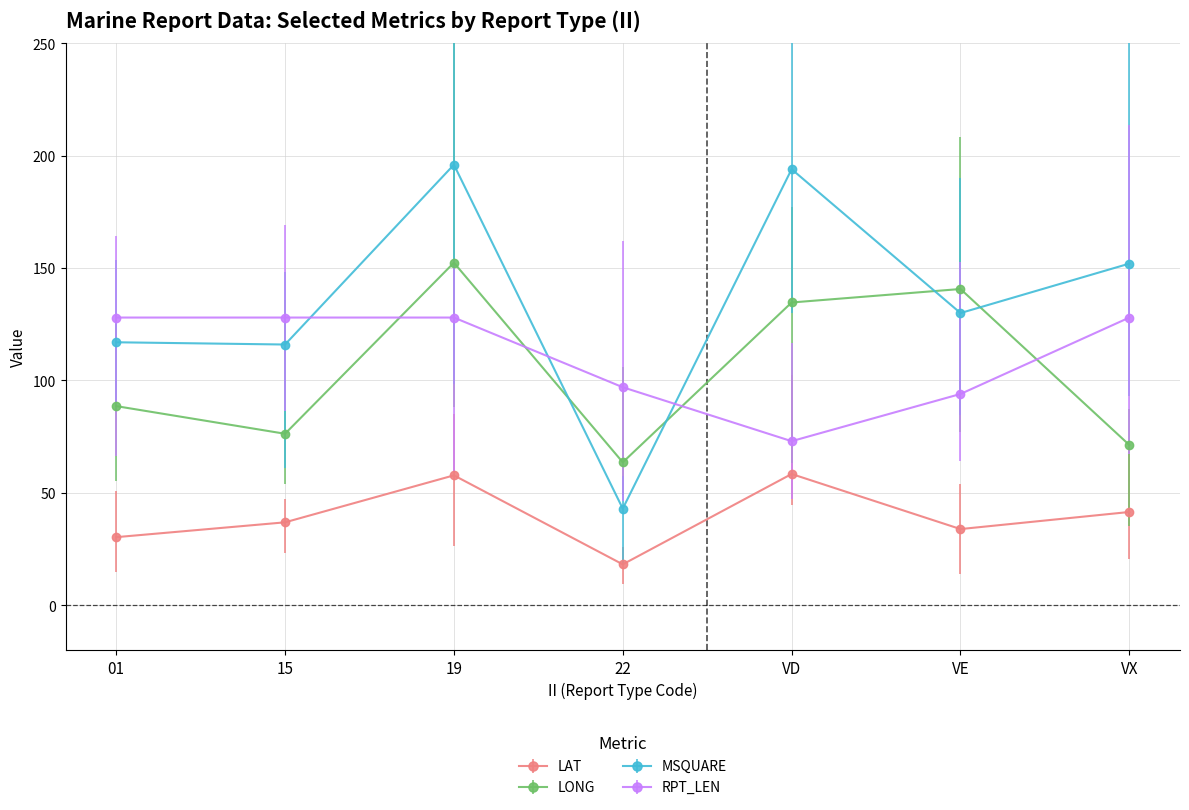

What is the sum of the MSQUARE values at 22 and 19?

239.0